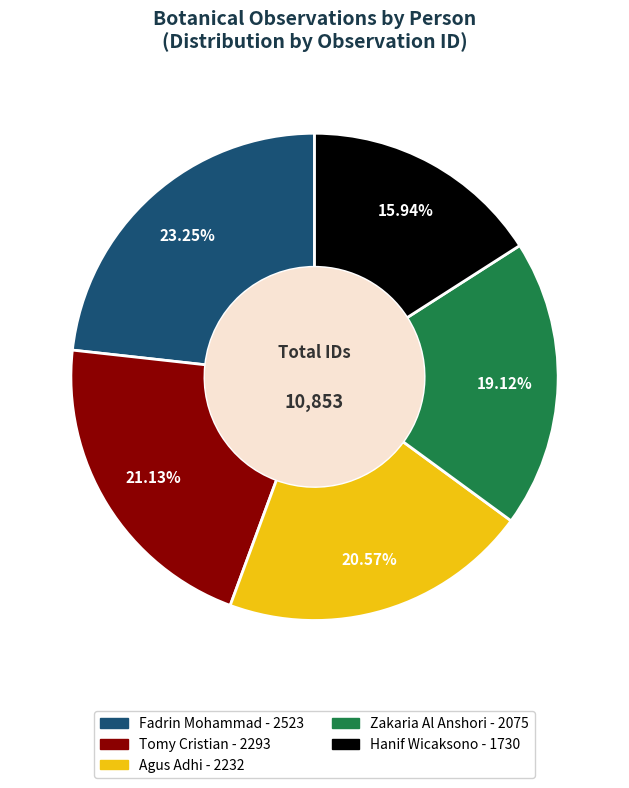

Do Zakaria Al Anshori and Hanif Wicaksono together represent more than half of the pie?

No